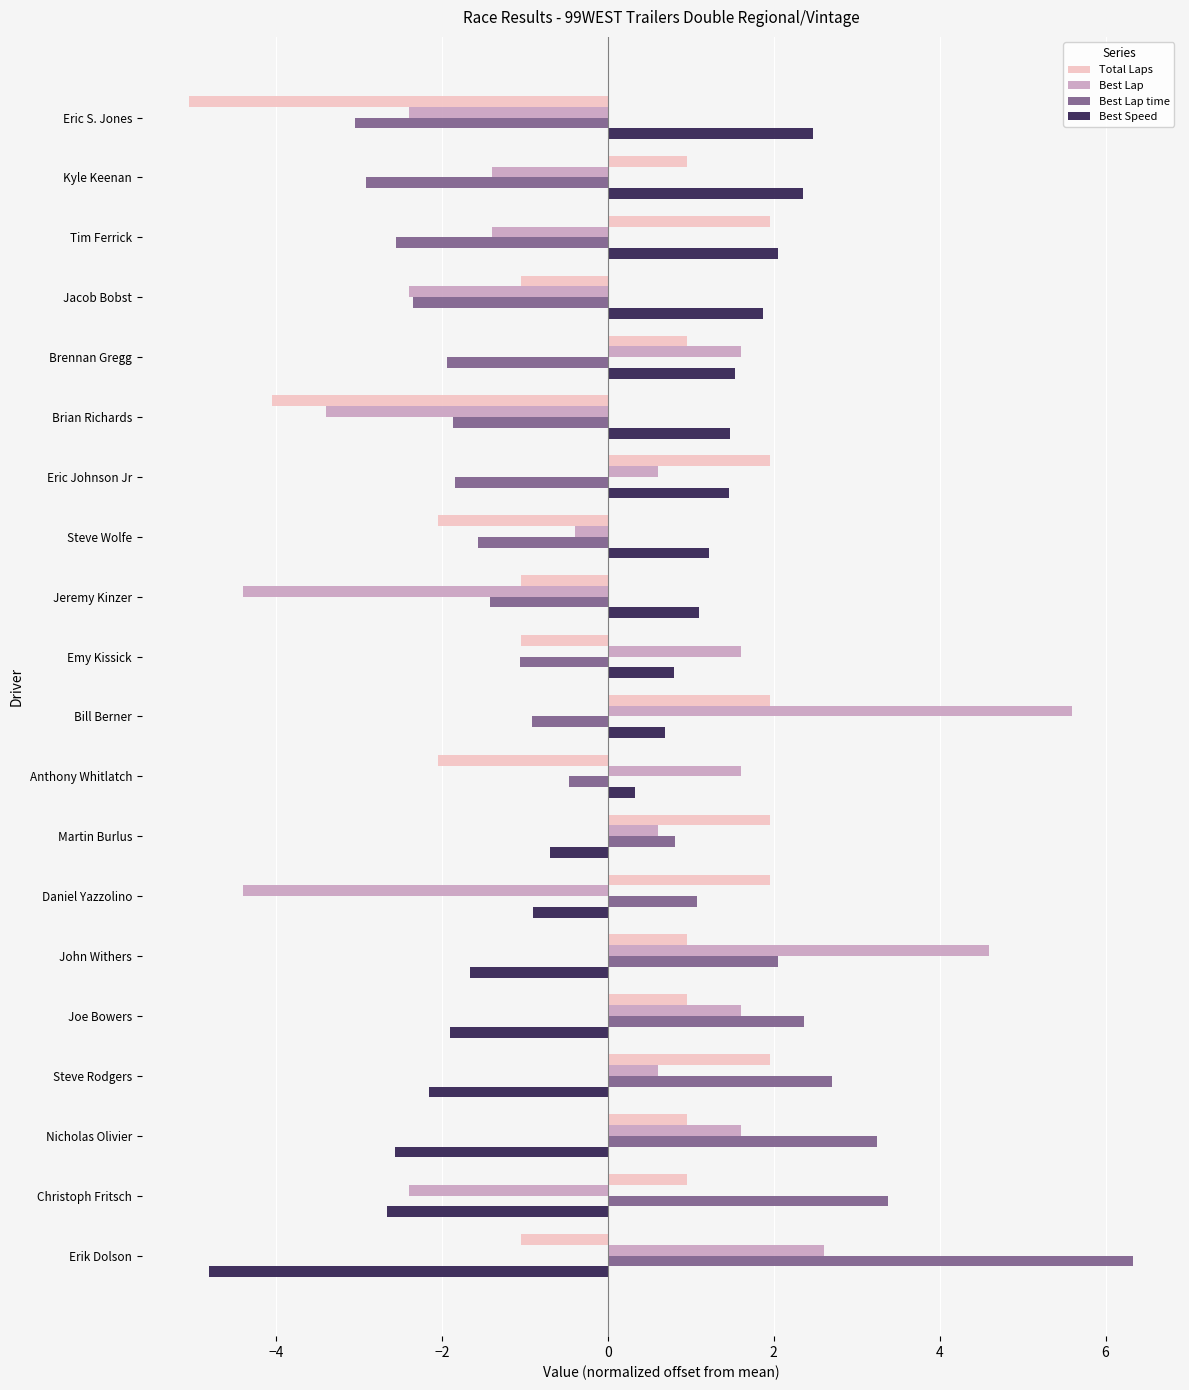

At which label does Best Lap reach its peak?

Bill Berner